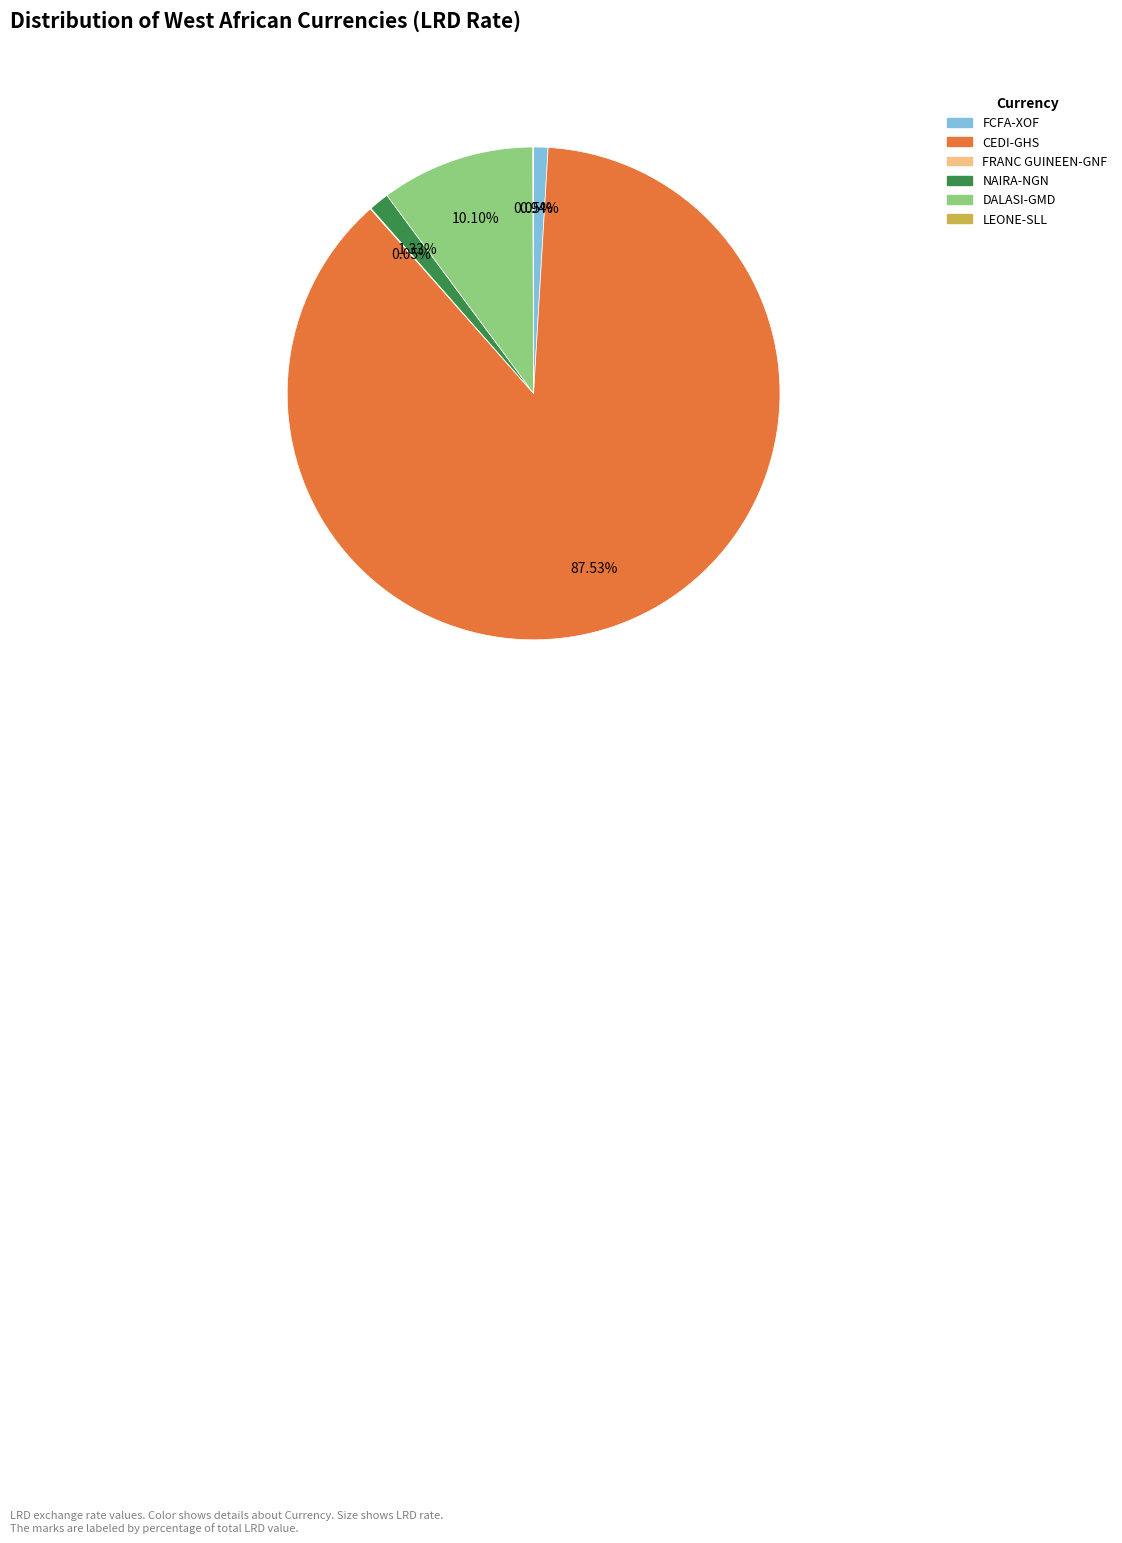

Is it true that NAIRA-NGN is 1% of the pie?

True